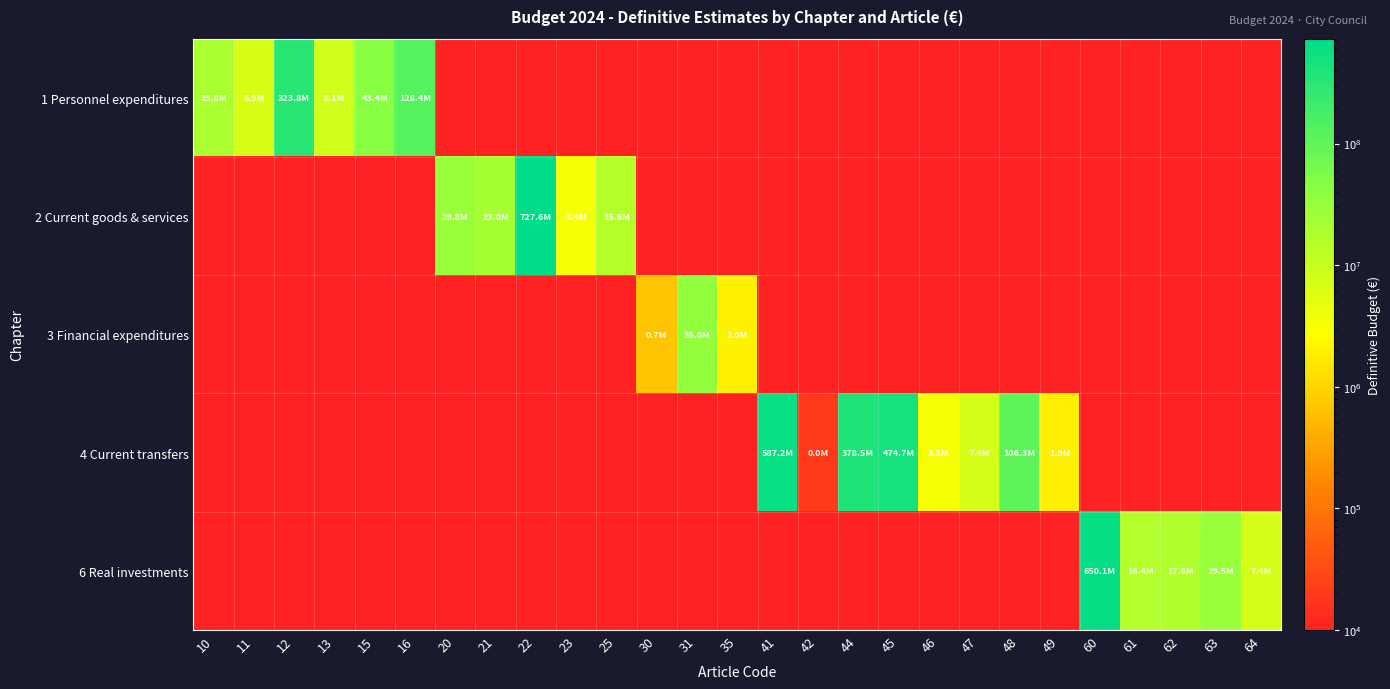

Reading left to right, extract all data points from this chart.

1 Personnel expenditures: 10=19838207.2	11=6854427.4	12=323841512.7	13=8051745.0	15=43366732.0	16=128369343.0	20=0.0	21=0.0	22=0.0	23=0.0	25=0.0	30=0.0	31=0.0	35=0.0	41=0.0	42=0.0	44=0.0	45=0.0	46=0.0	47=0.0	48=0.0	49=0.0	60=0.0	61=0.0	62=0.0	63=0.0	64=0.0
2 Current goods & services: 10=0.0	11=0.0	12=0.0	13=0.0	15=0.0	16=0.0	20=29774559.0	21=22959528.0	22=727597684.8	23=3389346.6	25=15594160.8	30=0.0	31=0.0	35=0.0	41=0.0	42=0.0	44=0.0	45=0.0	46=0.0	47=0.0	48=0.0	49=0.0	60=0.0	61=0.0	62=0.0	63=0.0	64=0.0
3 Financial expenditures: 10=0.0	11=0.0	12=0.0	13=0.0	15=0.0	16=0.0	20=0.0	21=0.0	22=0.0	23=0.0	25=0.0	30=681350.0	31=35032943.0	35=2011010.0	41=0.0	42=0.0	44=0.0	45=0.0	46=0.0	47=0.0	48=0.0	49=0.0	60=0.0	61=0.0	62=0.0	63=0.0	64=0.0
4 Current transfers: 10=0.0	11=0.0	12=0.0	13=0.0	15=0.0	16=0.0	20=0.0	21=0.0	22=0.0	23=0.0	25=0.0	30=0.0	31=0.0	35=0.0	41=587159373.4	42=19474.9	44=378529610.0	45=474675761.5	46=3328479.5	47=7430633.9	48=106278553.3	49=1883374.2	60=0.0	61=0.0	62=0.0	63=0.0	64=0.0
6 Real investments: 10=0.0	11=0.0	12=0.0	13=0.0	15=0.0	16=0.0	20=0.0	21=0.0	22=0.0	23=0.0	25=0.0	30=0.0	31=0.0	35=0.0	41=0.0	42=0.0	44=0.0	45=0.0	46=0.0	47=0.0	48=0.0	49=0.0	60=650137532.1	61=16380418.3	62=17634282.2	63=29526536.9	64=7362483.0